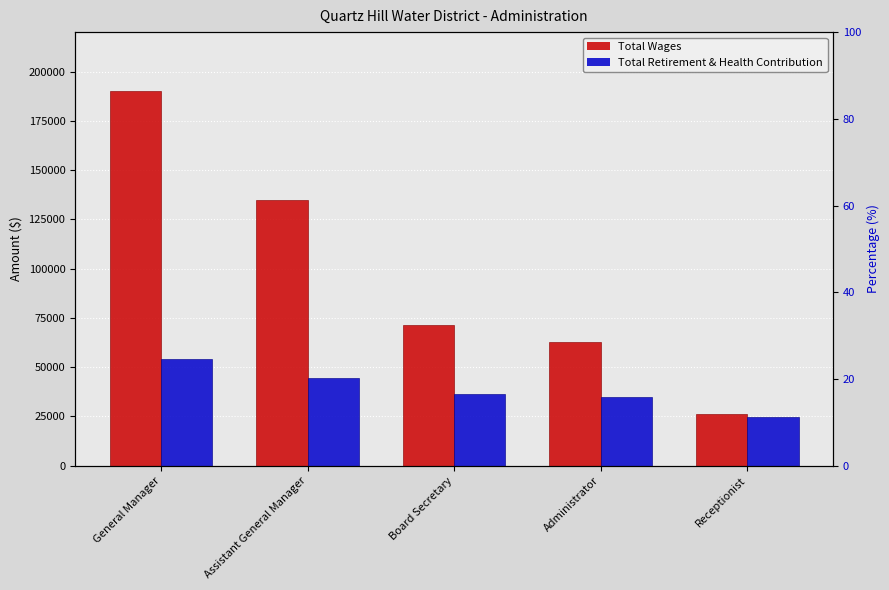

Are the bars horizontal?

No